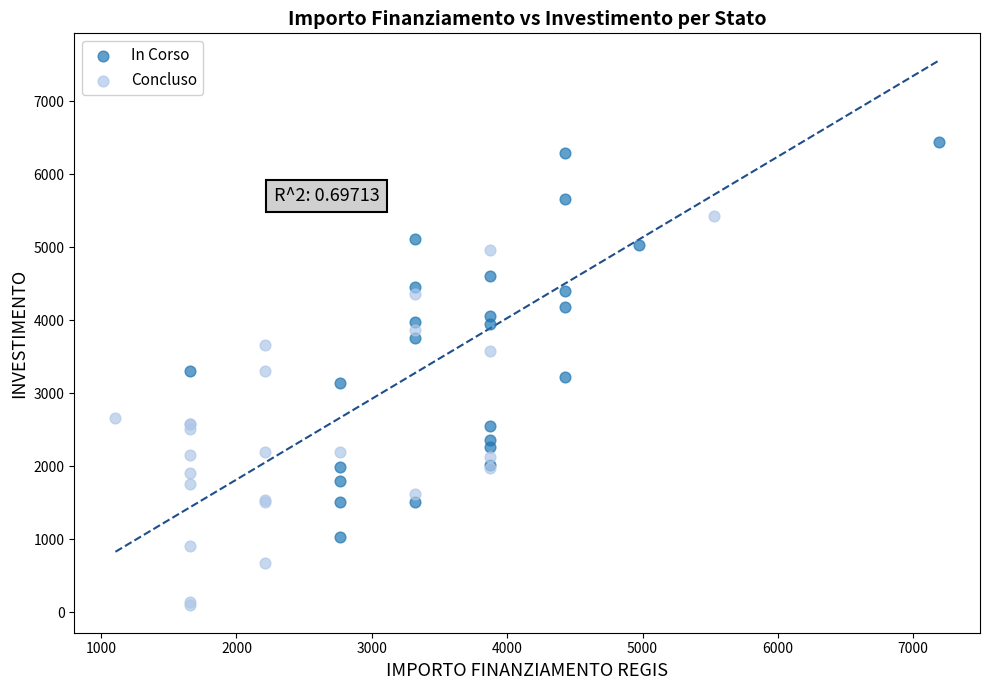

Which series reaches the minimum Y coordinate?

Concluso